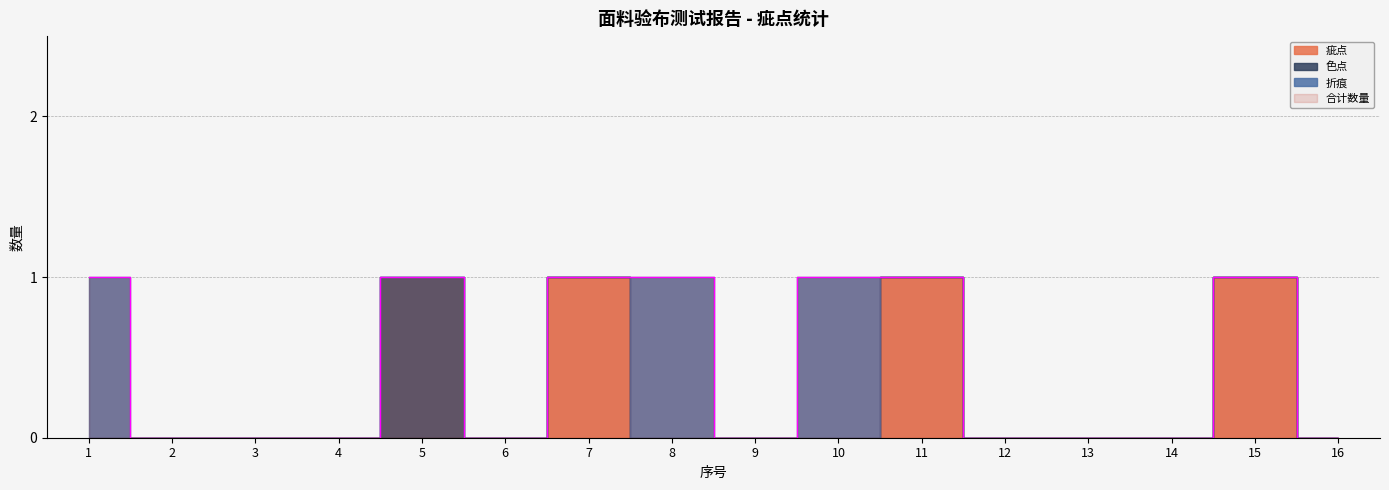

Reading right to left, transcribe all the data shown in this chart.

疵点: 16=0	15=1	14=0	13=0	12=0	11=1	10=0	9=0	8=0	7=1	6=0	5=0	4=0	3=0	2=0	1=0
色点: 16=0	15=0	14=0	13=0	12=0	11=0	10=0	9=0	8=0	7=0	6=0	5=1	4=0	3=0	2=0	1=0
折痕: 16=0	15=0	14=0	13=0	12=0	11=0	10=1	9=0	8=1	7=0	6=0	5=0	4=0	3=0	2=0	1=1
合计数量: 16=0	15=1	14=0	13=0	12=0	11=1	10=1	9=0	8=1	7=1	6=0	5=1	4=0	3=0	2=0	1=1